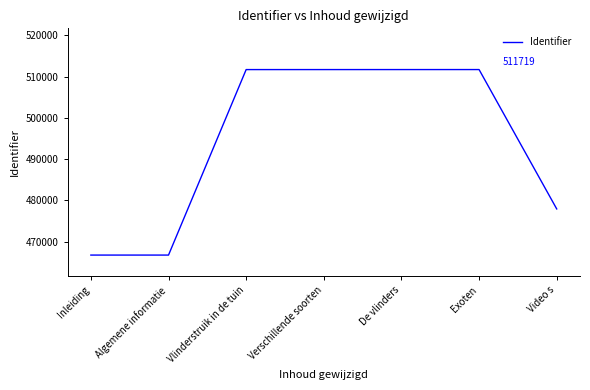

True or false: the data shows 511713 at Vlinderstruik in de tuin.

True